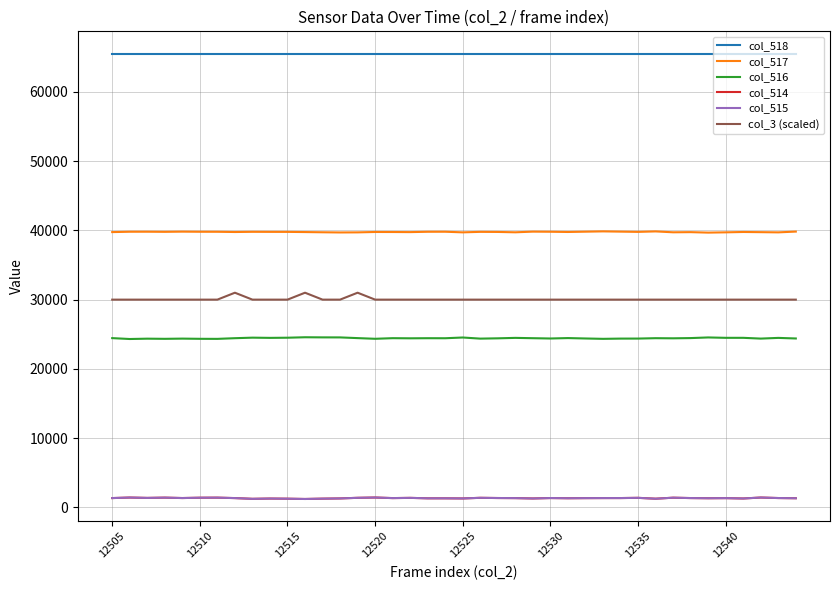

Which series has the largest total across all categories?

col_518